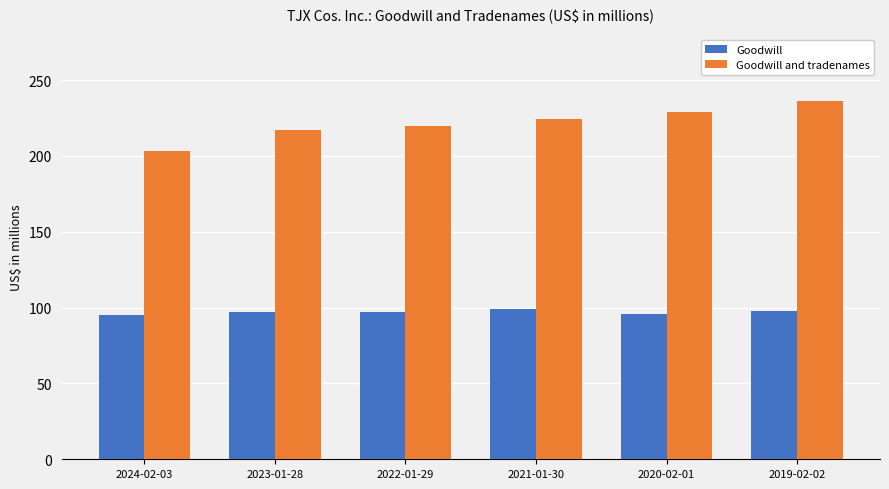

Which category has the lowest value in the Goodwill and tradenames series?

2024-02-03